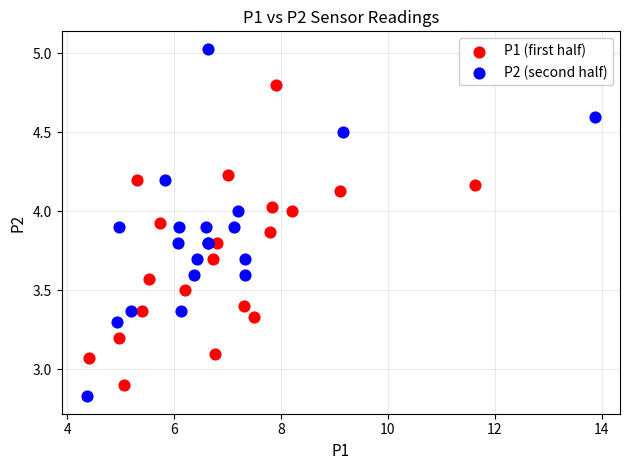

Which series has the largest Y range (max minus min)?

P2 (second half)